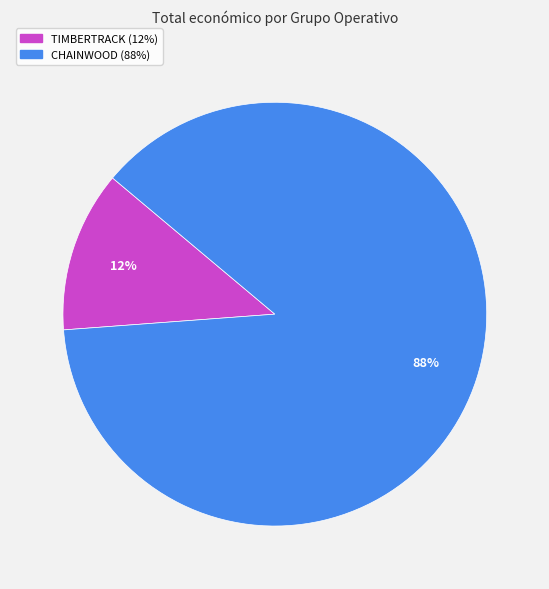

To the nearest percent, what is the combined percentage of TIMBERTRACK and CHAINWOOD?

100%